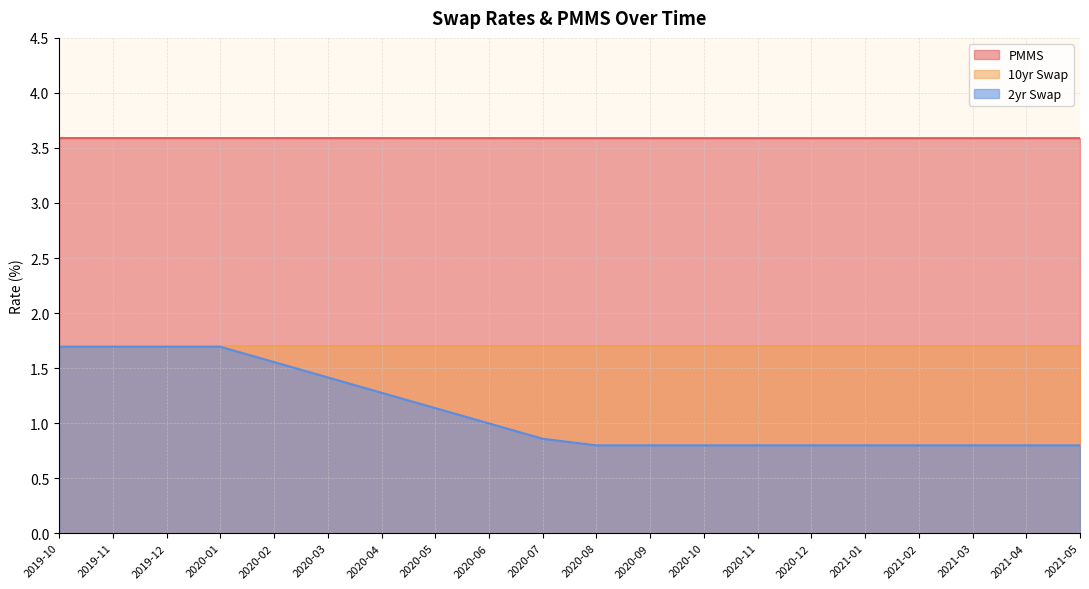

True or false: PMMS and 2yr Swap cross at least once.

False